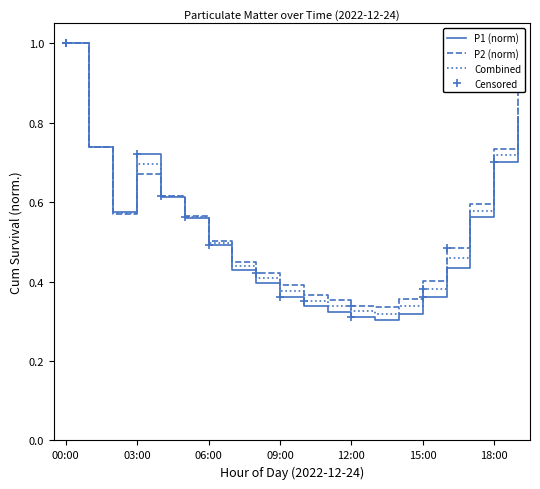

Rank the categories by P1 value from highest to lowest.

00:00, 19:00, 01:00, 03:00, 18:00, 04:00, 02:00, 17:00, 05:00, 06:00, 16:00, 07:00, 08:00, 09:00, 15:00, 10:00, 11:00, 14:00, 12:00, 13:00